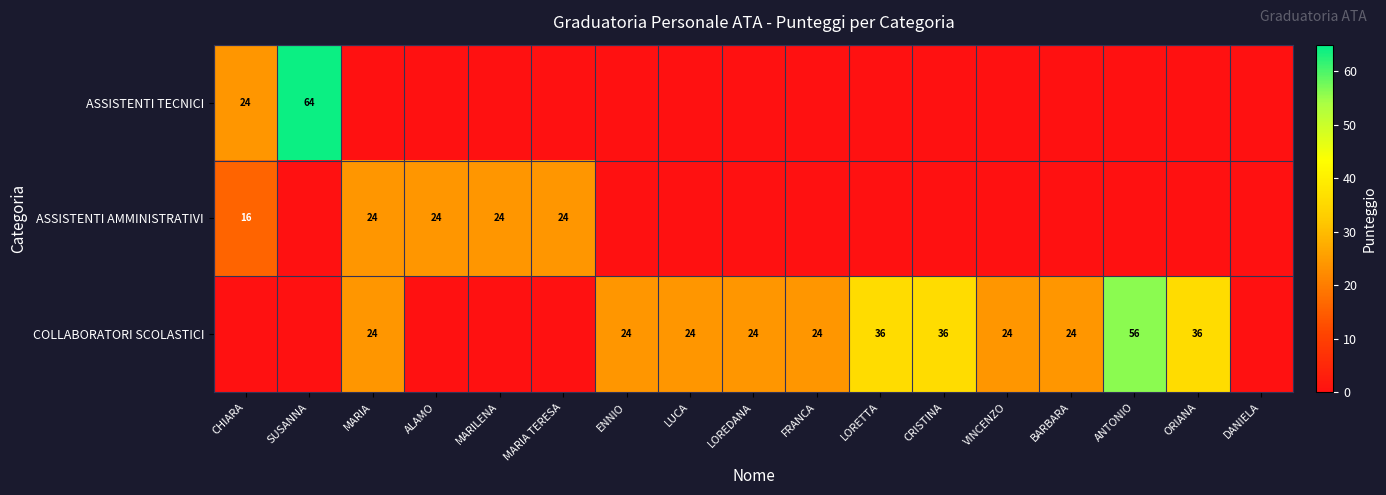

The COLLABORATORI SCOLASTICI series shows 24 at FRANCA. True or false?

True